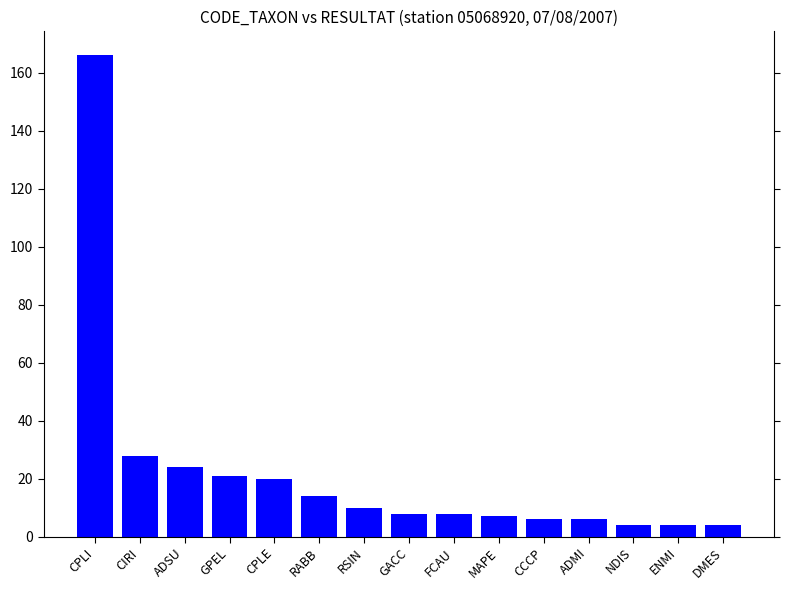

What is the label of the 12th bar from the right?

GPEL